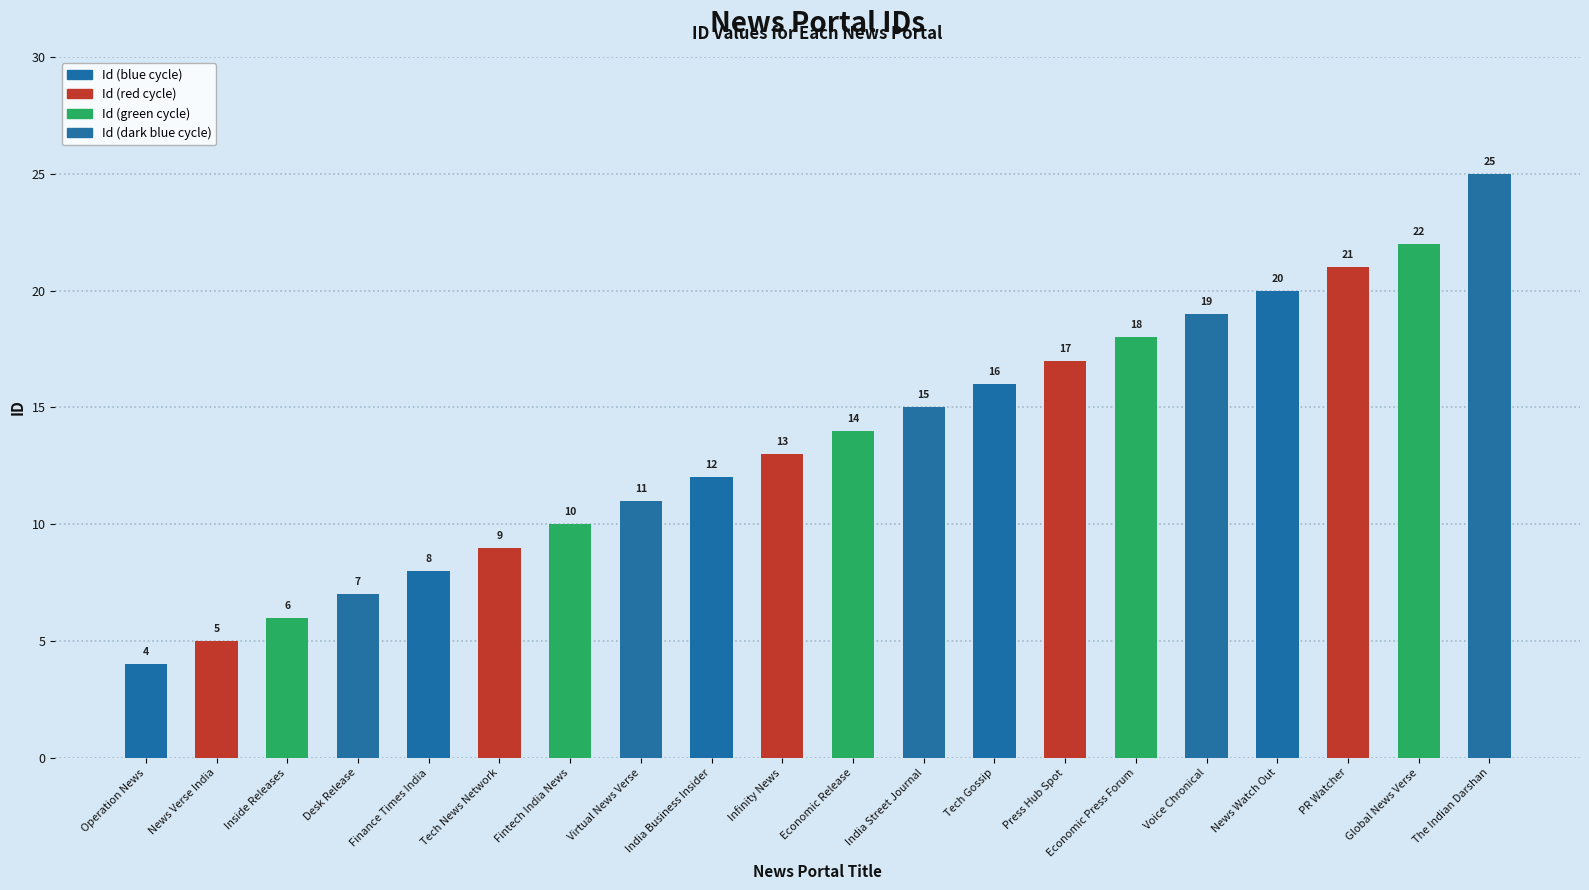

What is the average value?

14